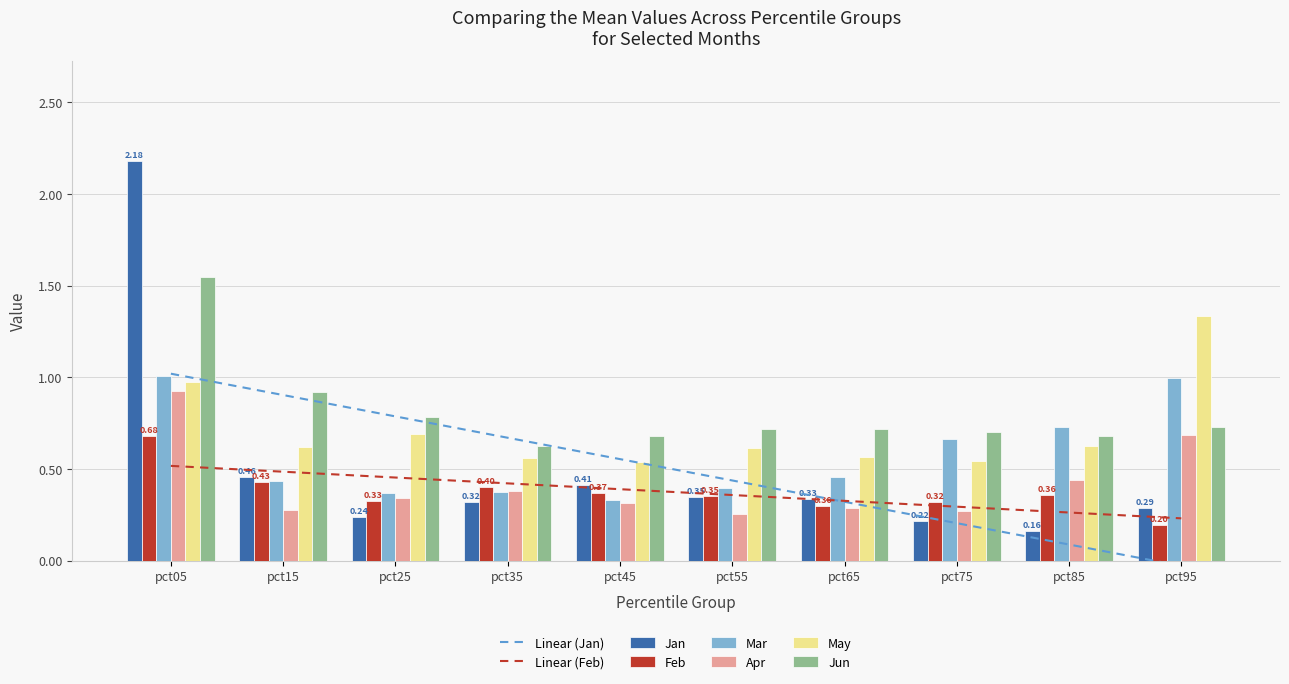

Which has a higher value, pct45 or pct25?

pct45